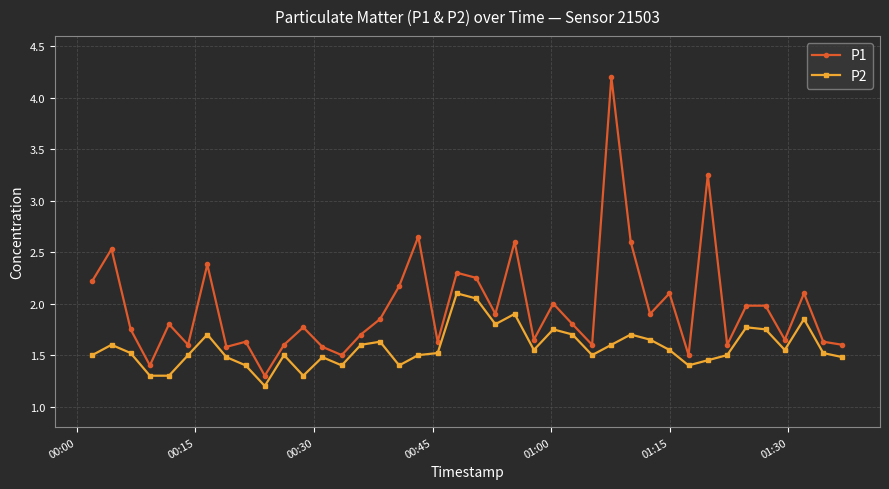

List the series in order of their overall mean, lowest first.

P2, P1